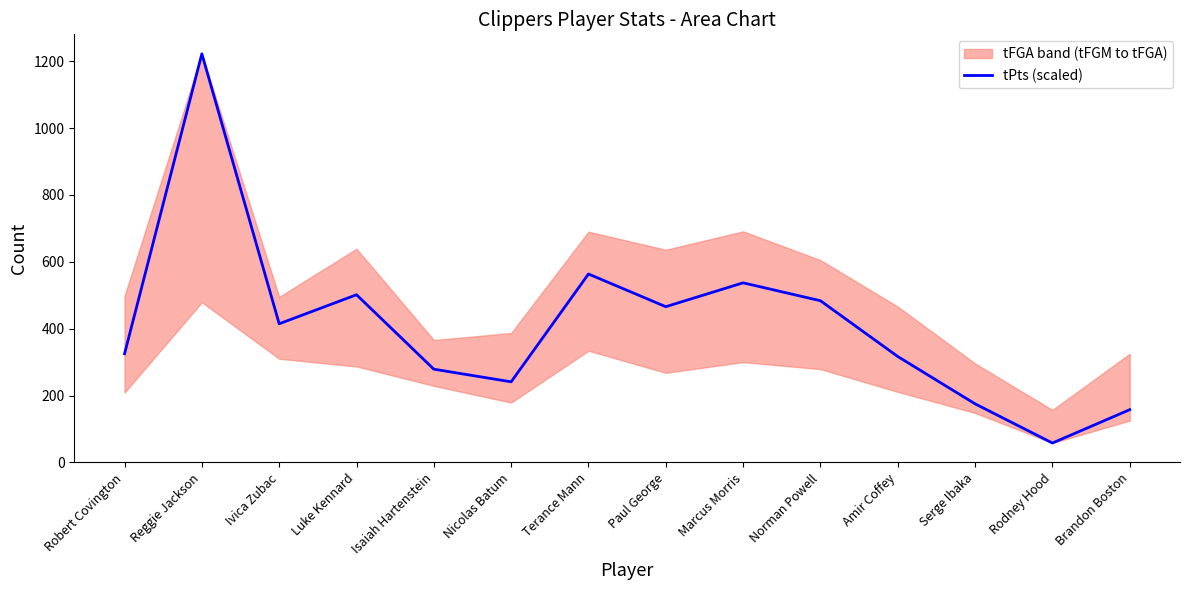

Which label corresponds to the largest value in the chart?

Reggie Jackson